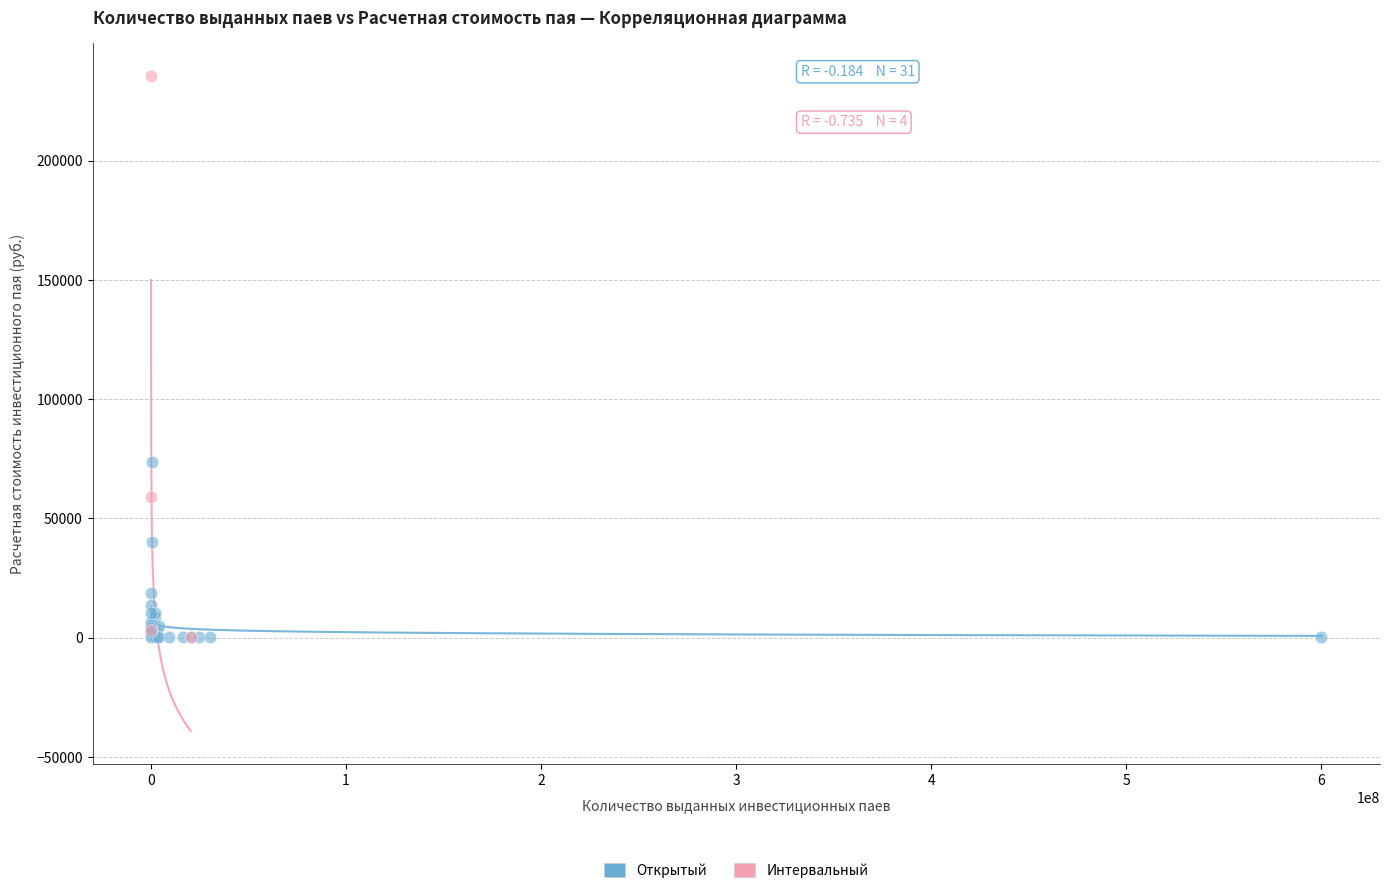

Which series contains the highest Y value?

Интервальный